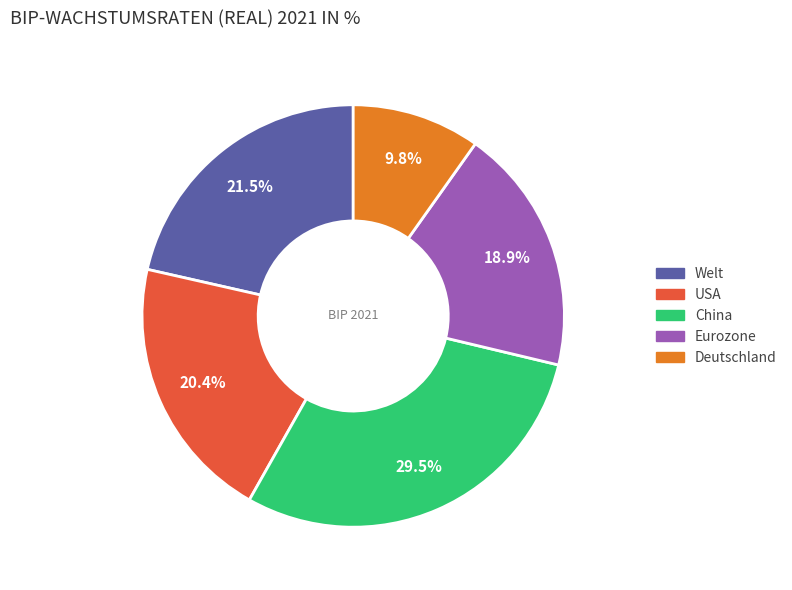

Which category has the smallest portion of the pie?

Deutschland